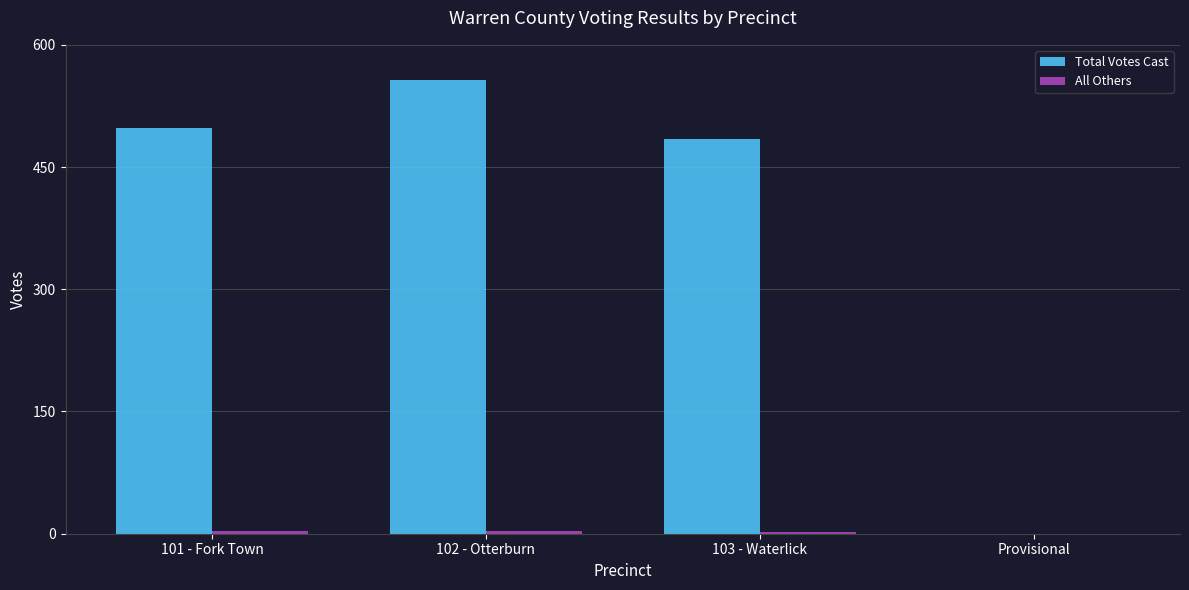

The value of Total Votes Cast at 102 - Otterburn is 557. True or false?

True